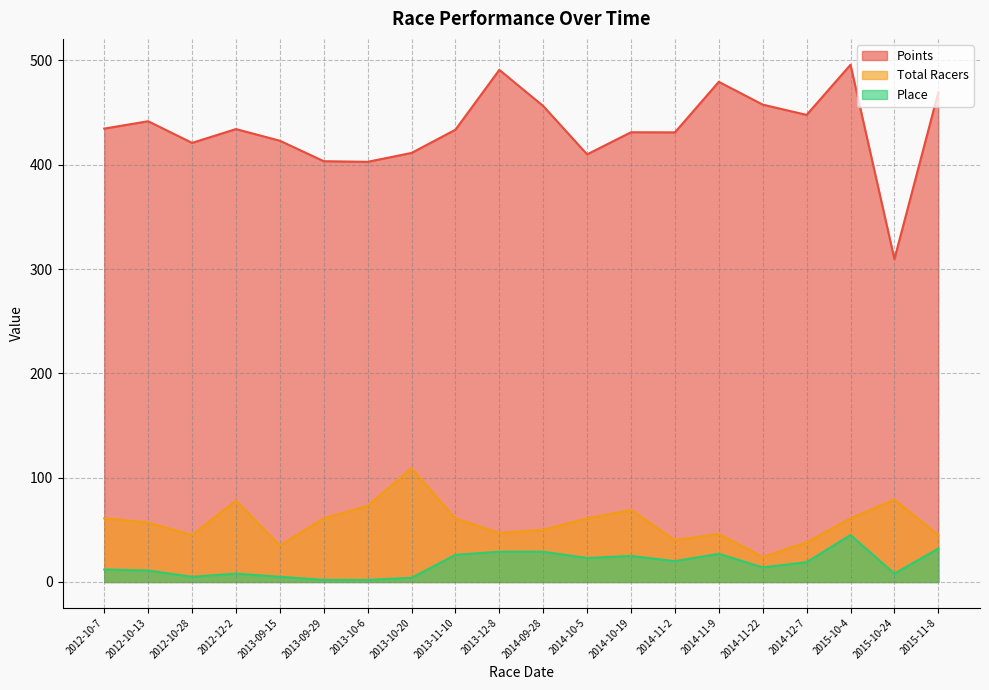

At which category does Points reach its first local peak?

2012-10-13